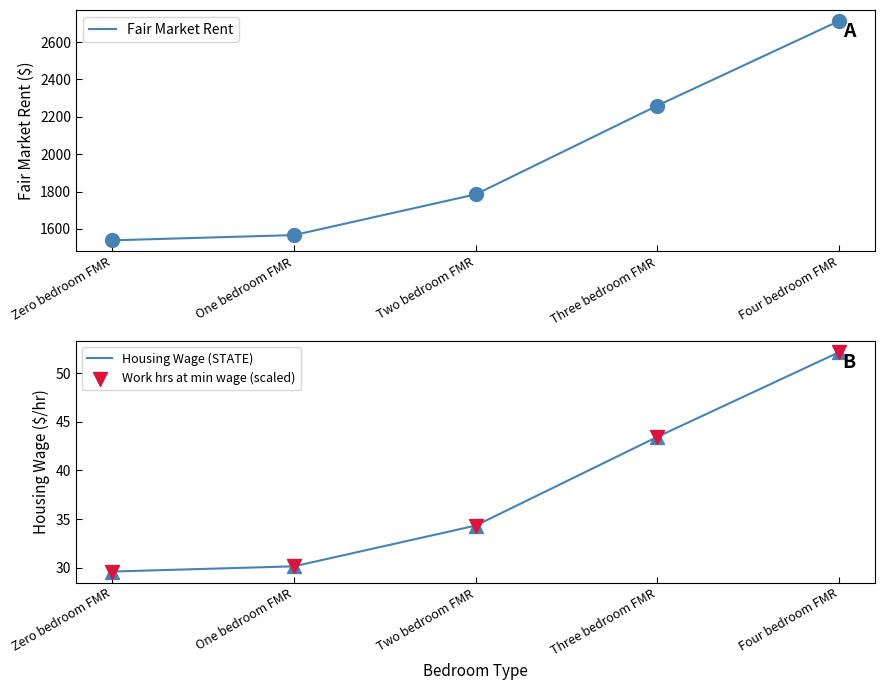

Which series has the widest spread of Y values?

Fair Market Rent